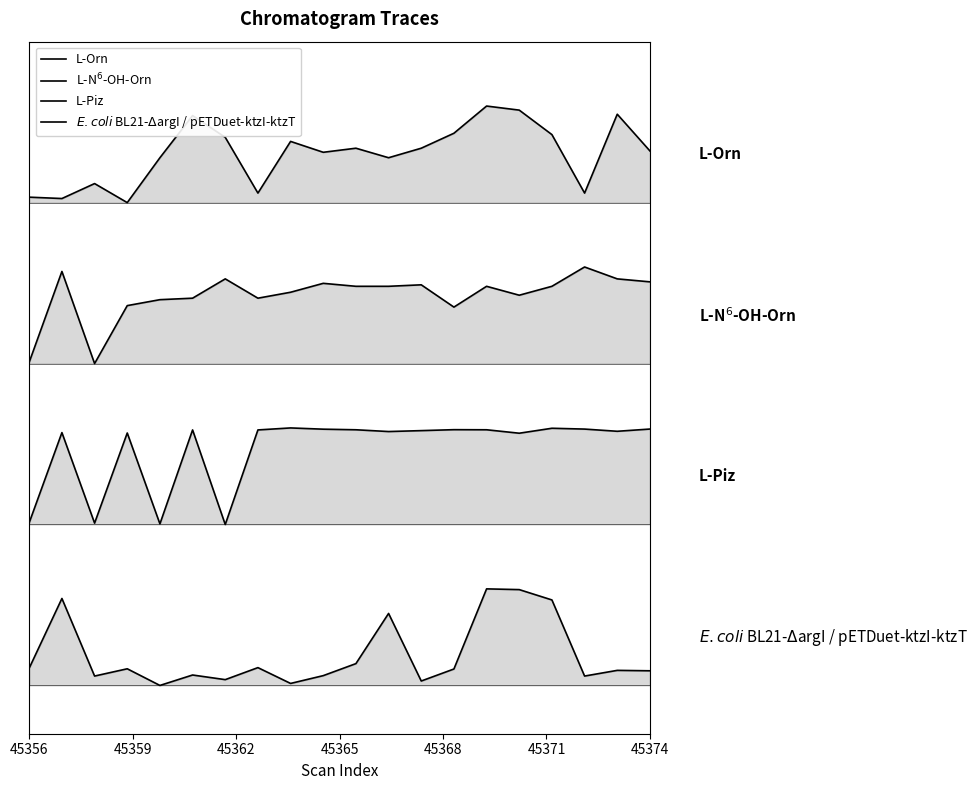

Does the chart display data point markers on the line(s)?

No